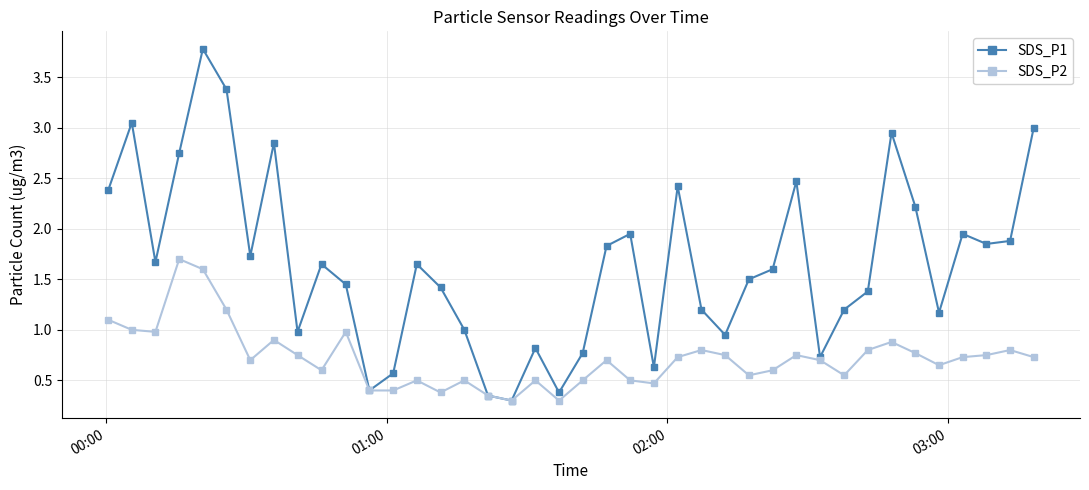

What is the maximum value for SDS_P1?

3.8